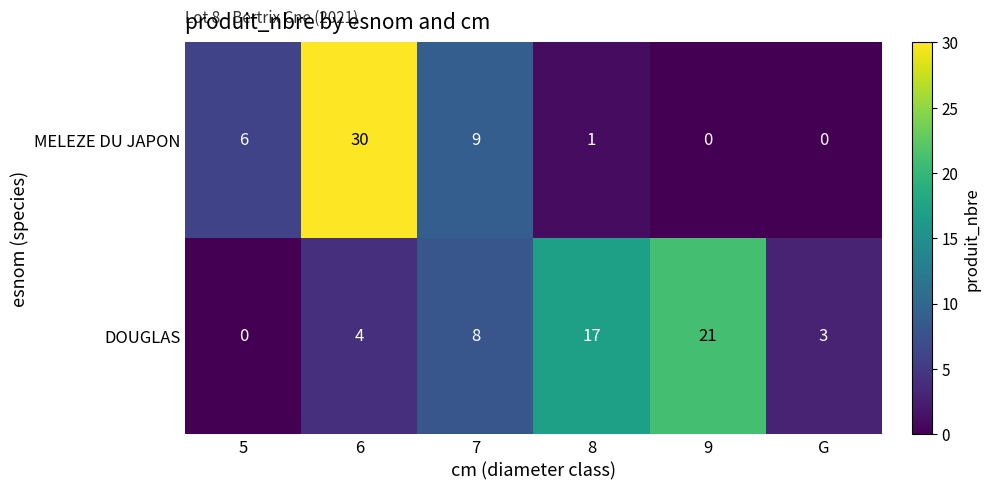

Where is DOUGLAS nearest to the value 10?

7